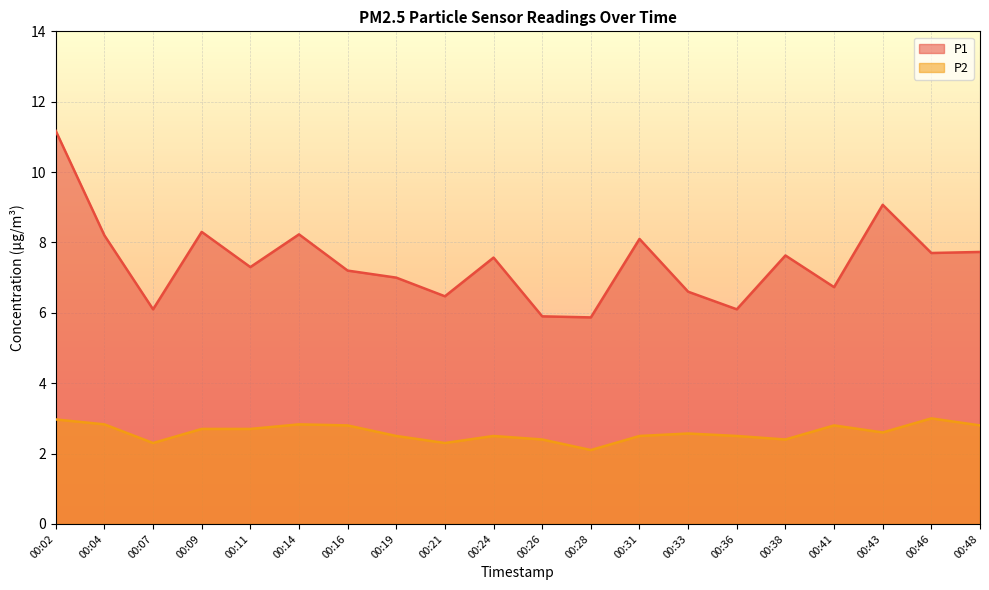

Where is P2 nearest to the value 2?

00:28